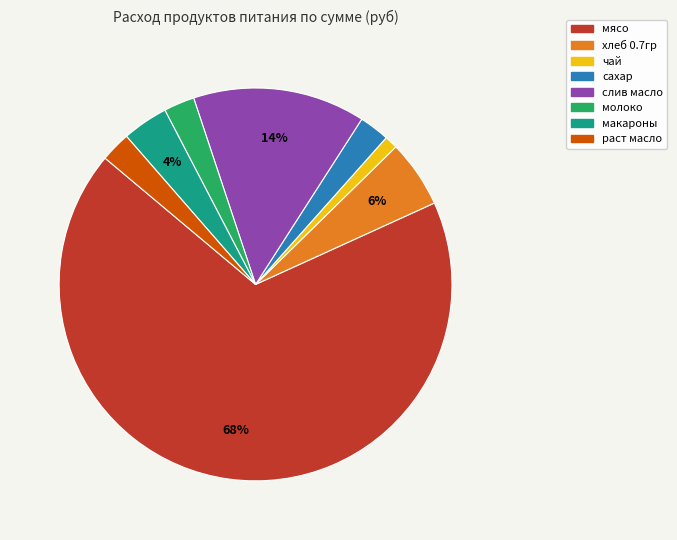

Between хлеб 0.7гр and раст масло, which is larger?

хлеб 0.7гр